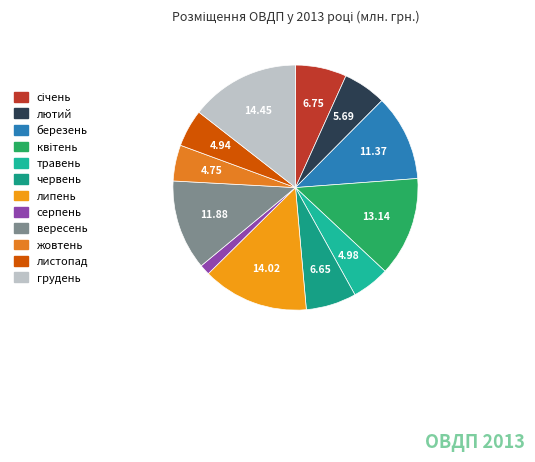

Count the number of slices in the pie.

12